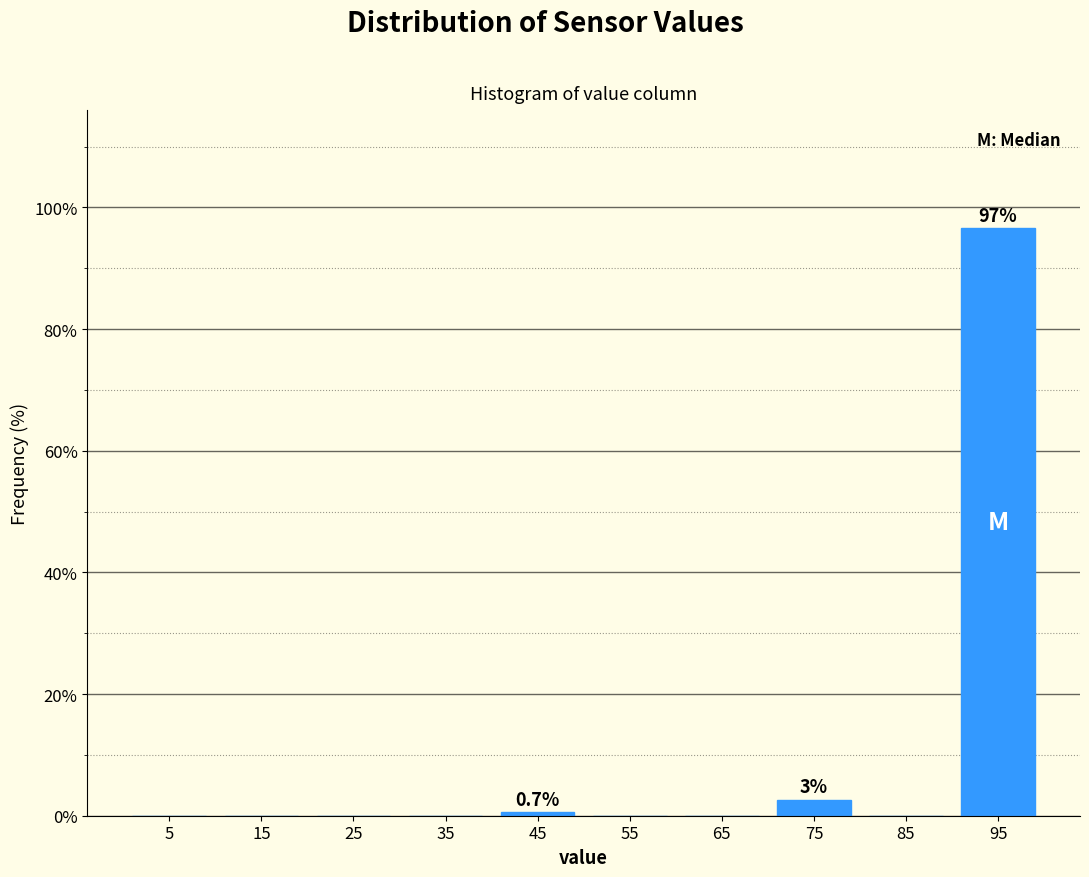

Which range on the x-axis has the tallest bar?

90 to 100